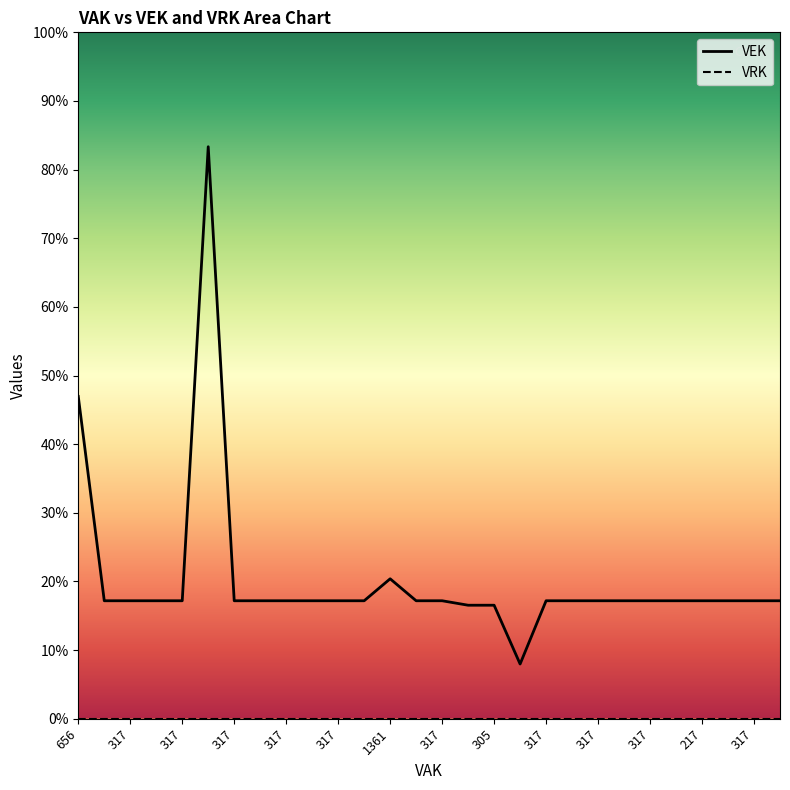

What is the label of the 4th point from the right?

217